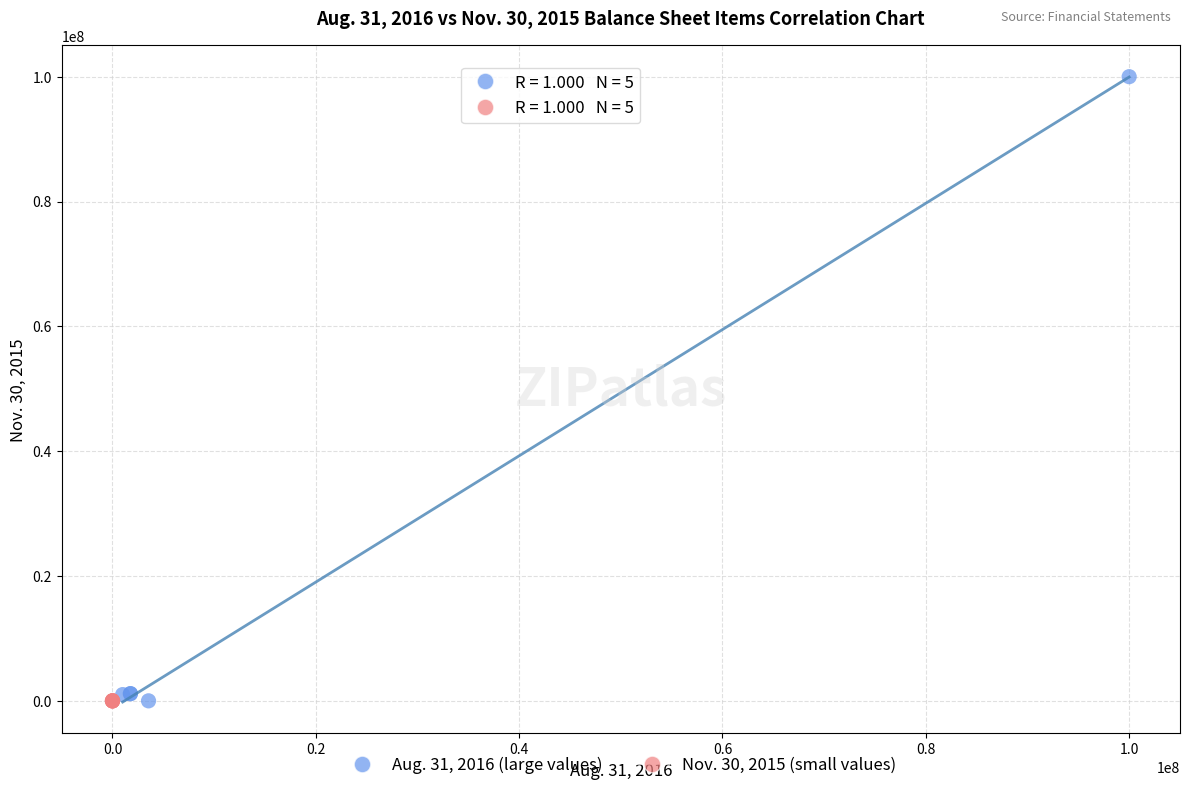

Which series has the largest Y range (max minus min)?

Aug. 31, 2016 (large values)